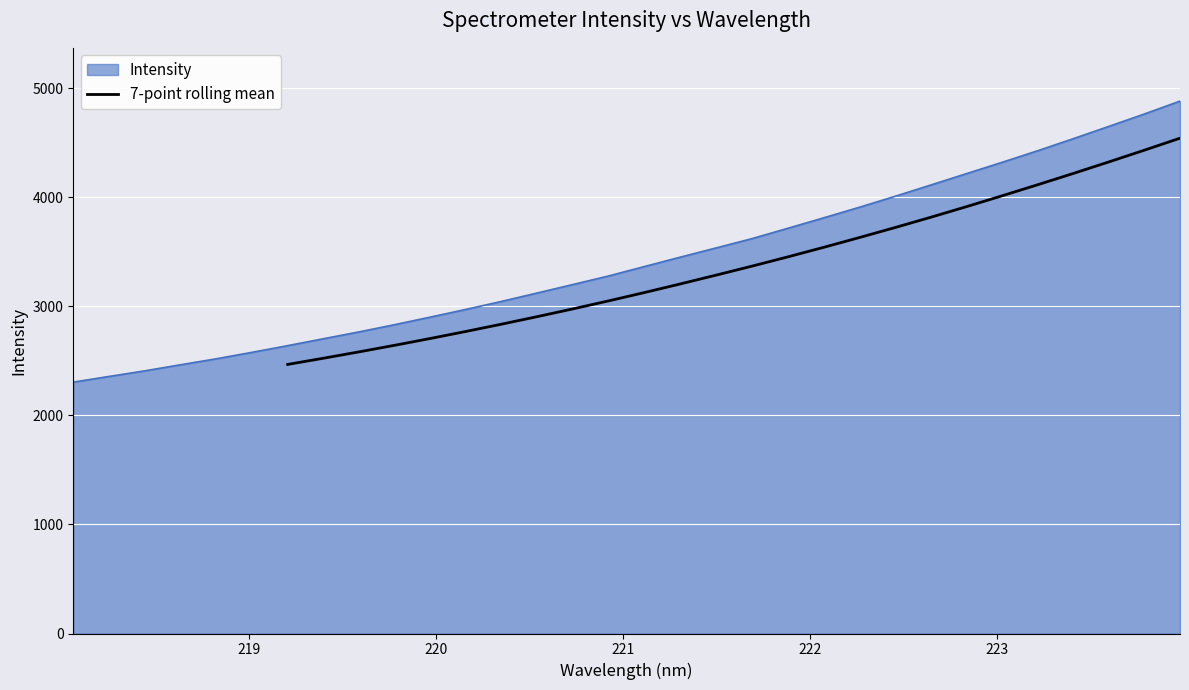

True or false: the data has more than 0 interior local peaks.

False